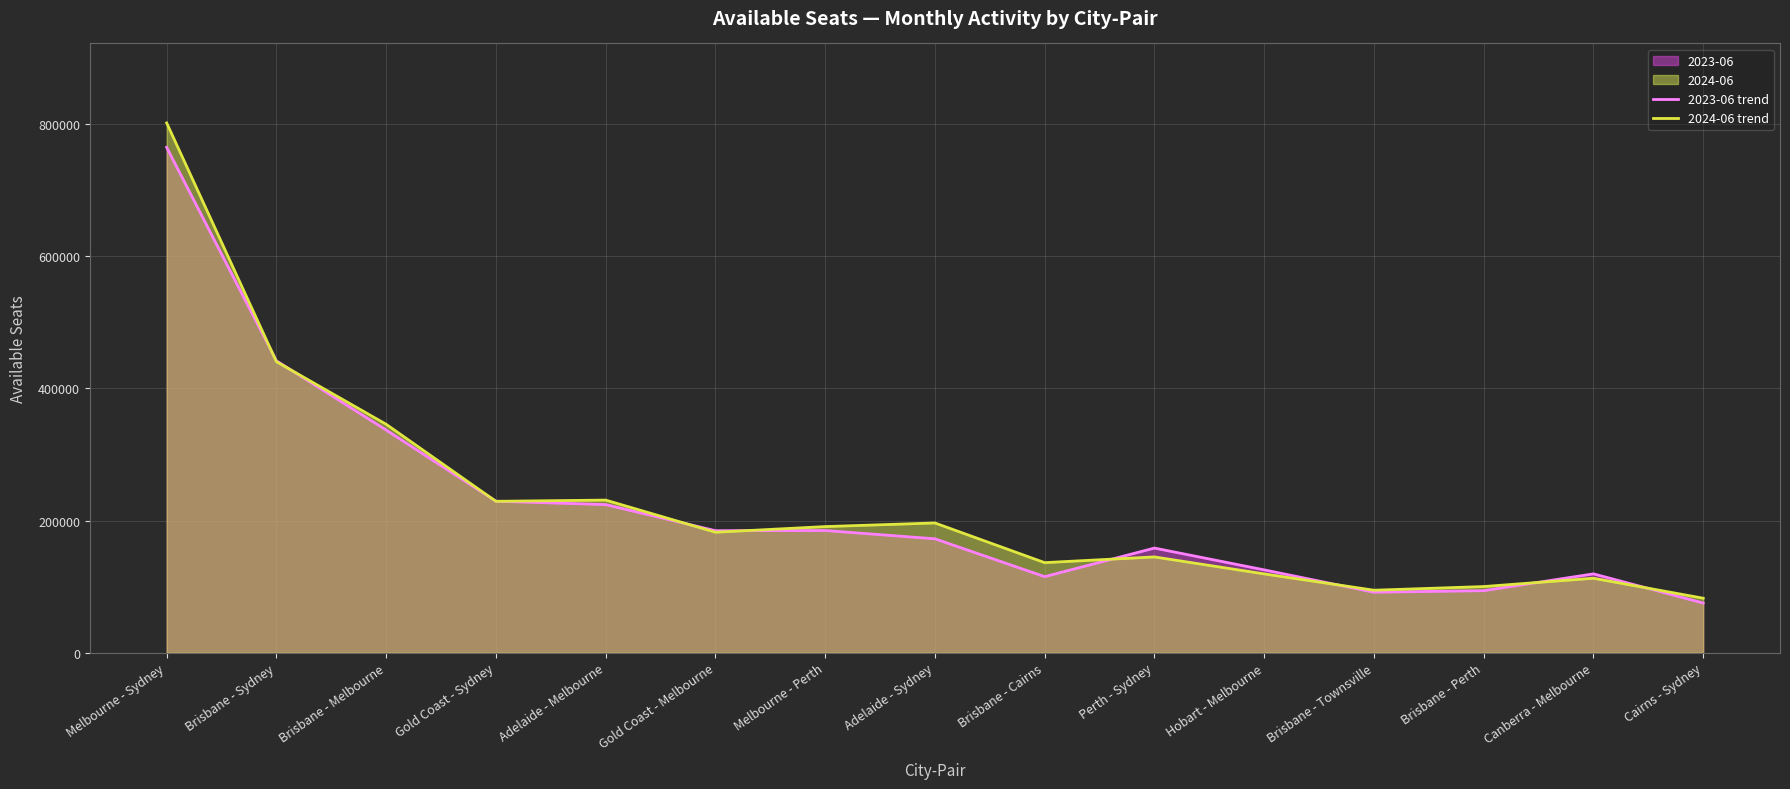

How many interior local valleys does the 2024-06 trend series have?

4